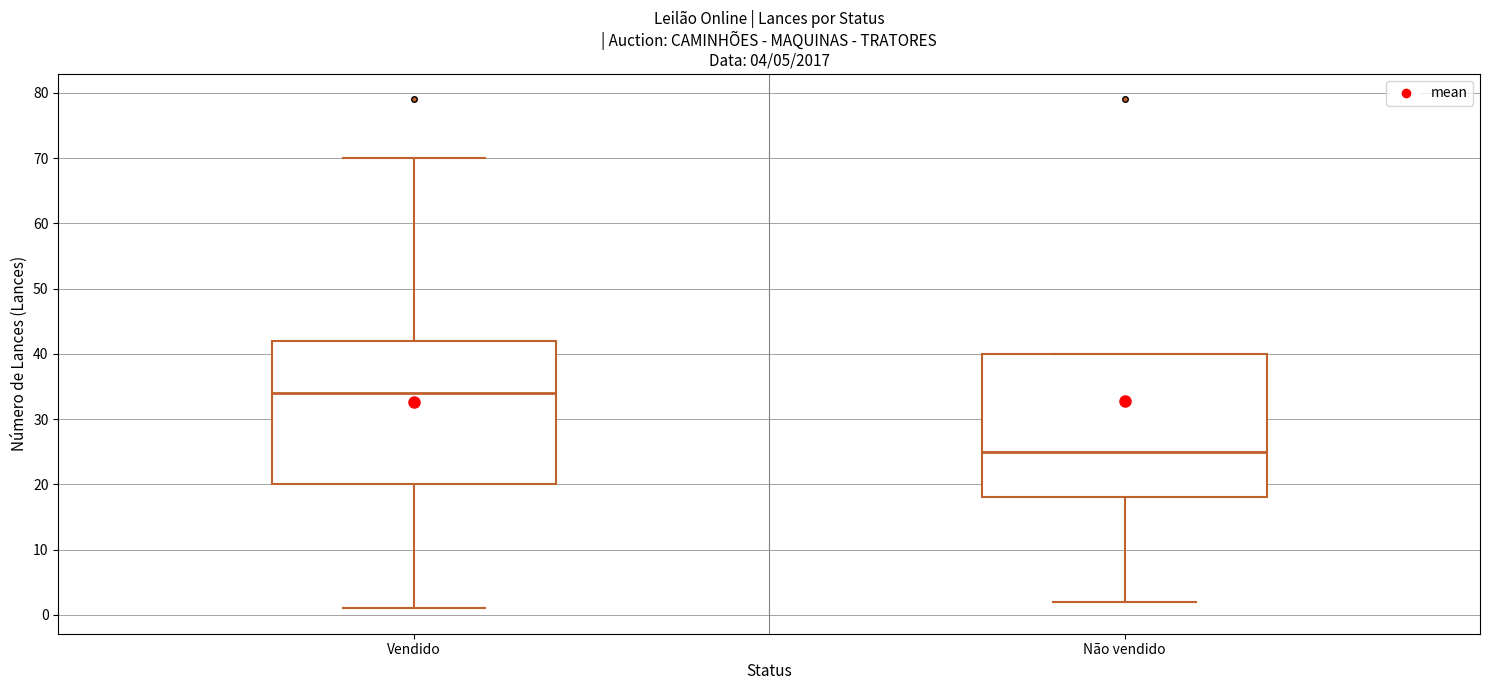

Which box's median line is the lowest?

Não vendido